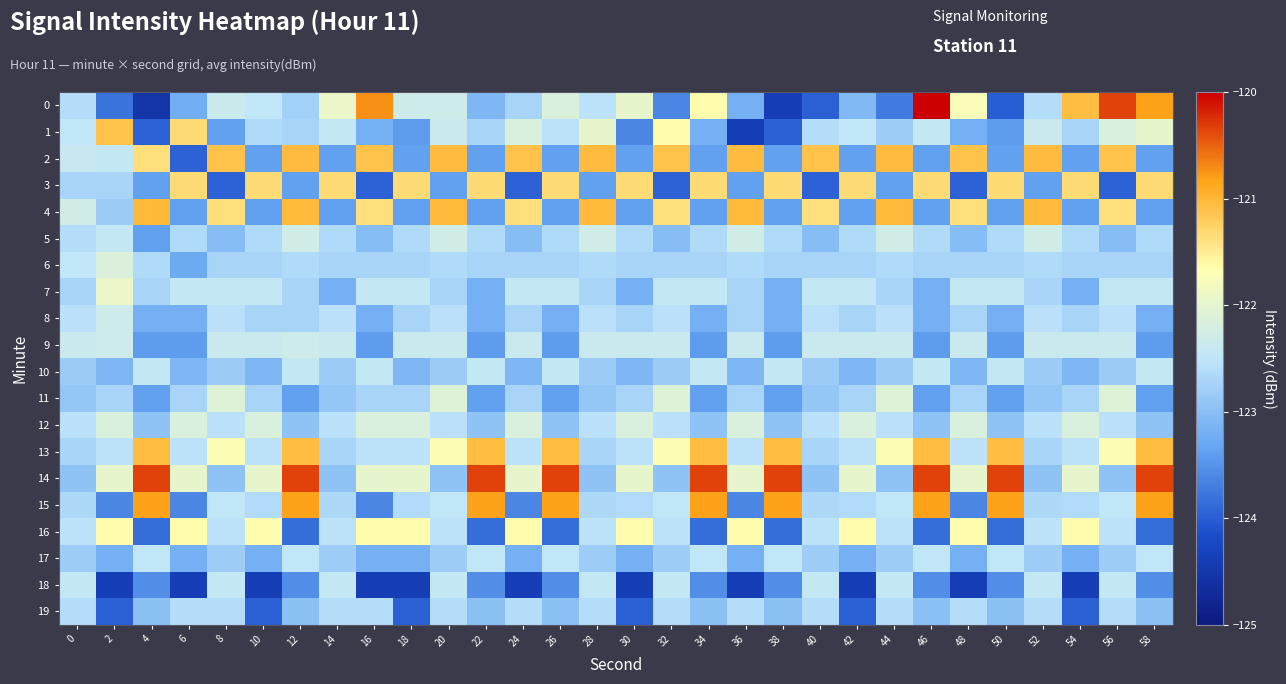

Count the number of data series in this chart.

20